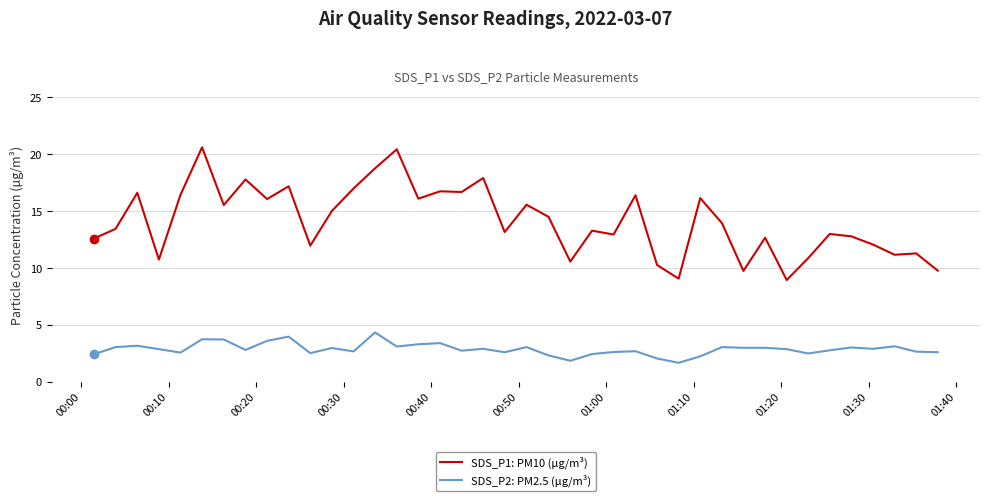

Which series has the largest range (max minus min)?

SDS_P1: PM10 (µg/m³)